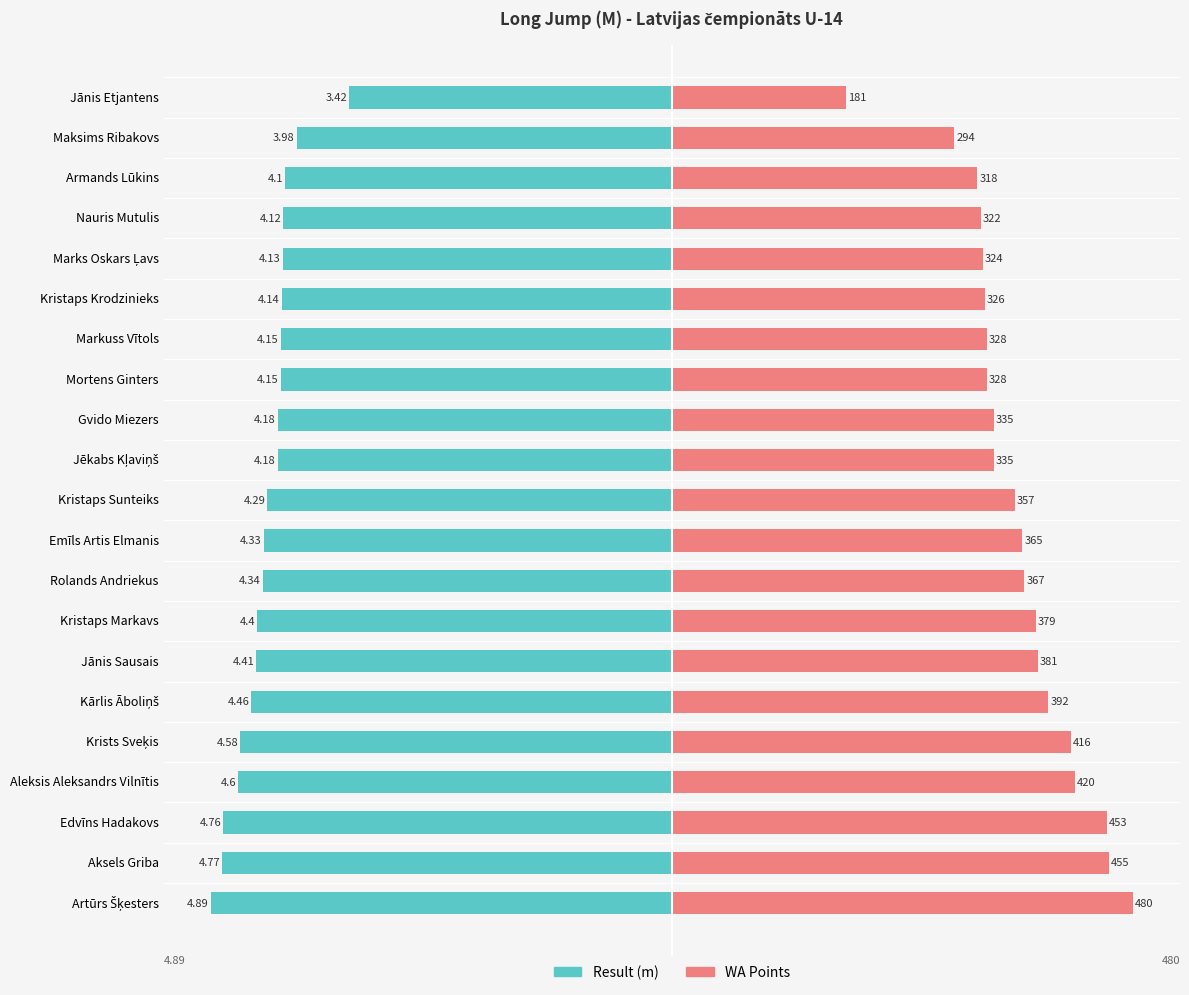

Is the value of Result (m) at Edvīns Hadakovs greater than the value of WA Points at Rolands Andriekus?

No